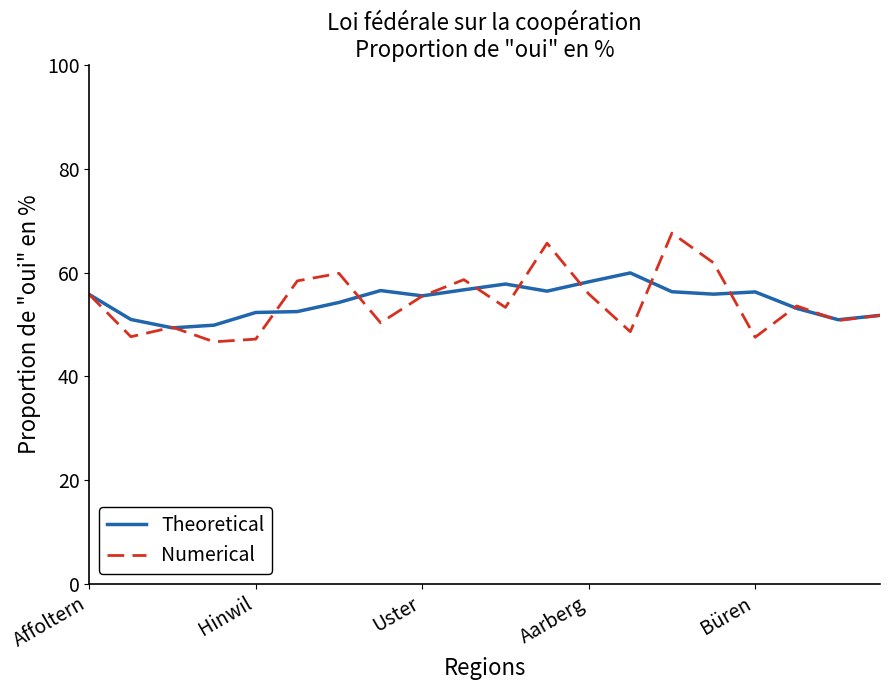

Rank the series by their maximum value, from highest to lowest.

Numerical, Theoretical